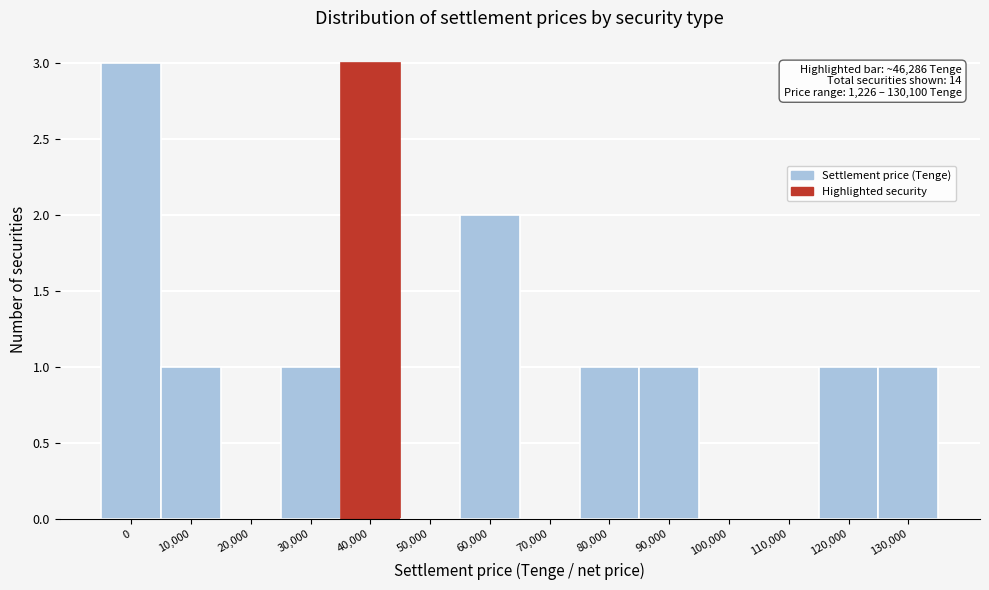

Reading left to right, list all the values displayed in this chart.

0=3	10,000=1	20,000=0	30,000=1	40,000=3	50,000=0	60,000=2	70,000=0	80,000=1	90,000=1	100,000=0	110,000=0	120,000=1	130,000=1